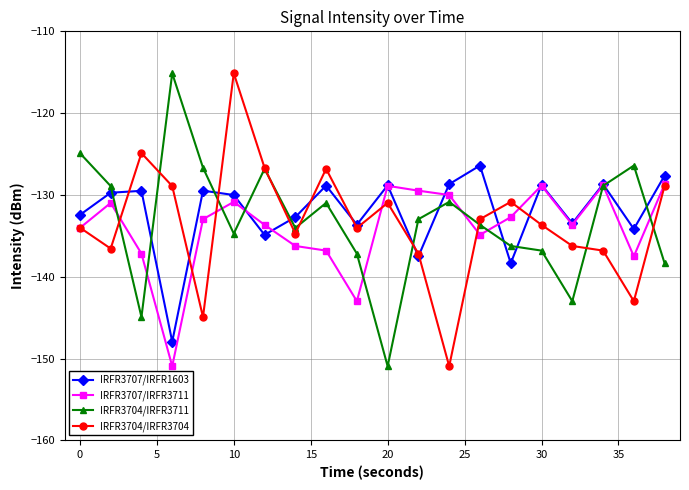

What is the value of the IRFR3707/IRFR3711 point at the 11th from the left?

-128.9